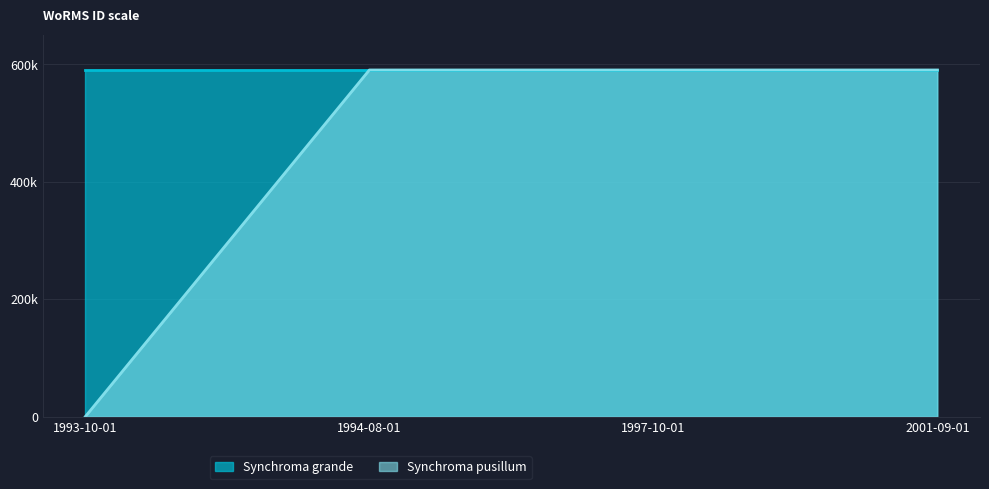

What is the sum of the values at 1993-10-01 and 1997-10-01?

590432